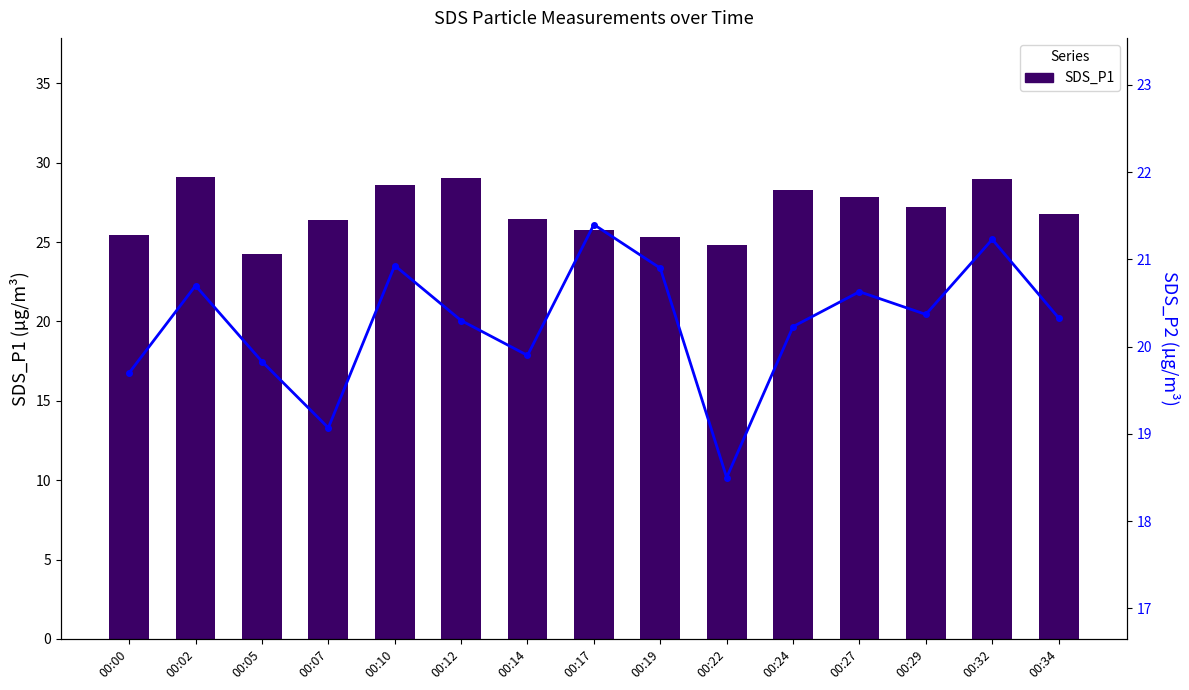

Is it true that SDS_P2 equals 19.7 at 00:00?

True